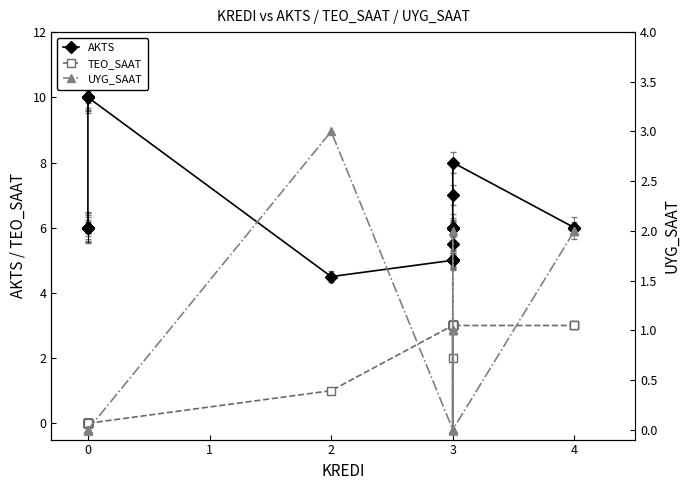

Is the value of TEO_SAAT at 9 greater than the value of UYG_SAAT at 18?

No